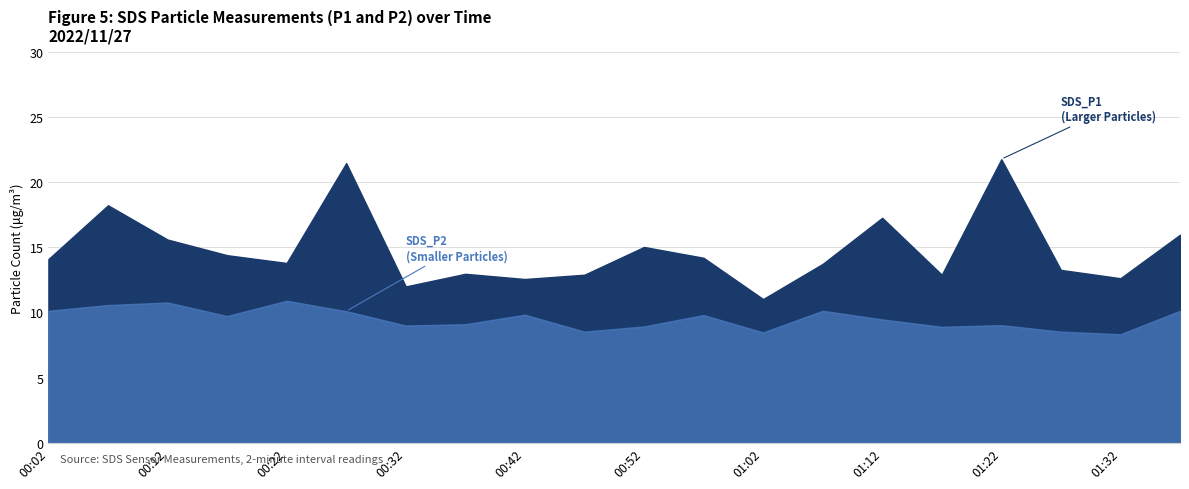

List the series in order of their peak value, highest first.

SDS_P1, SDS_P2